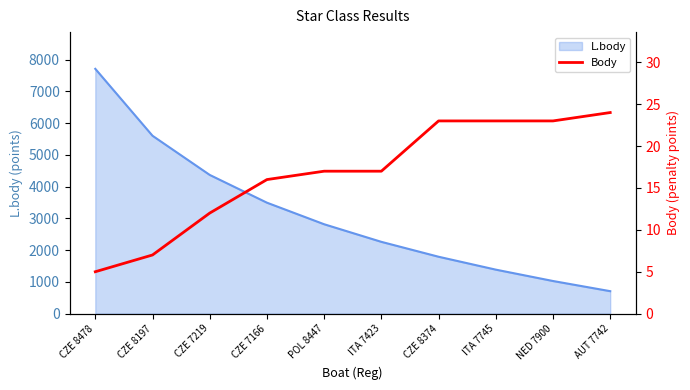

Reading left to right, what are all the values shown in this chart?

5	7	12	16	17	17	23	23	23	24